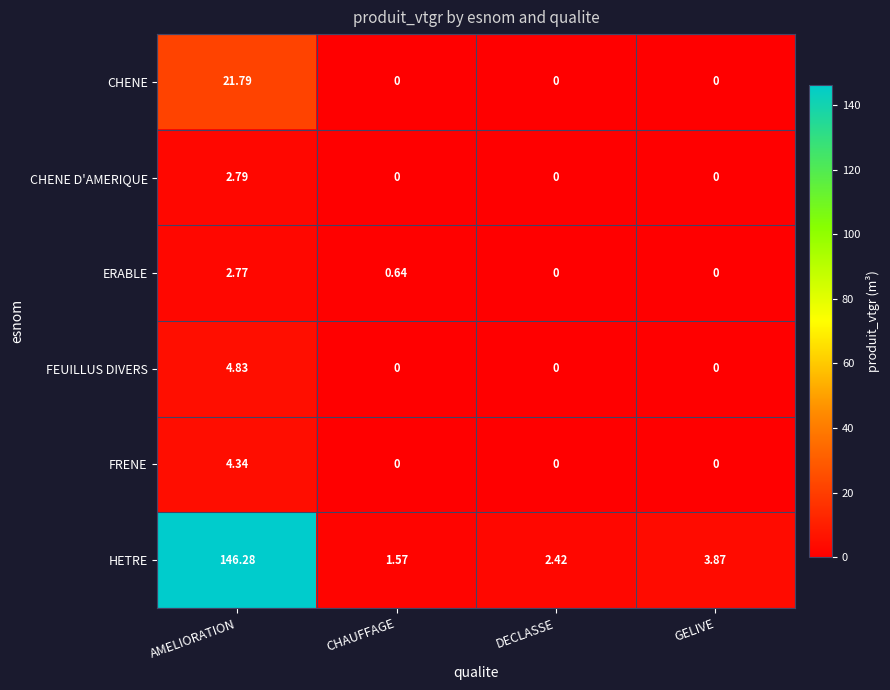

Which series has the widest spread of values?

HETRE